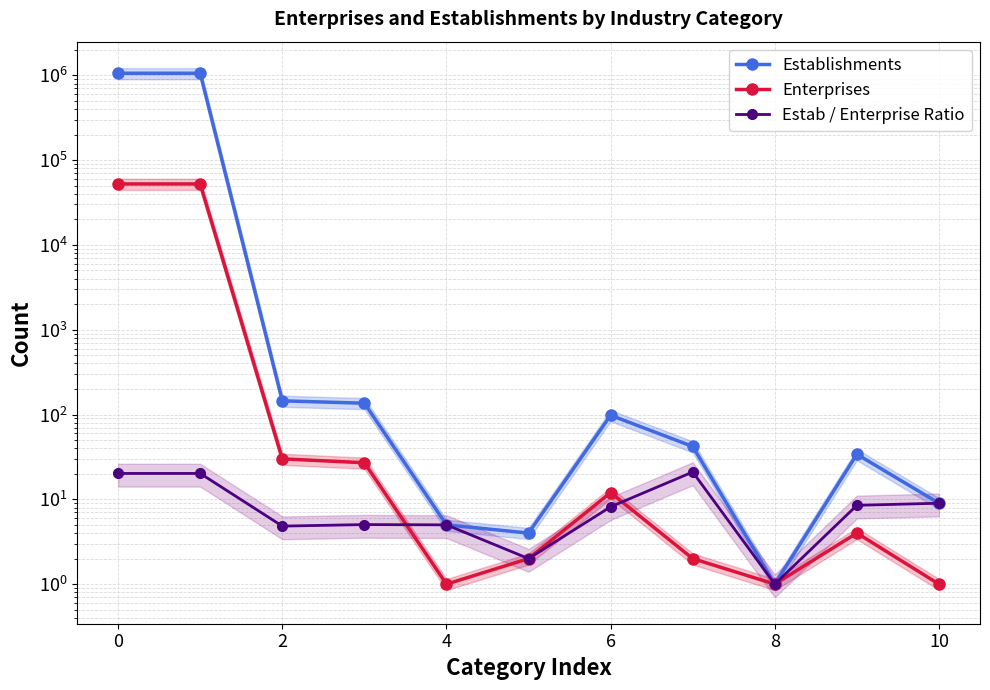

Is it true that Establishments equals 134.8 at 6?

False